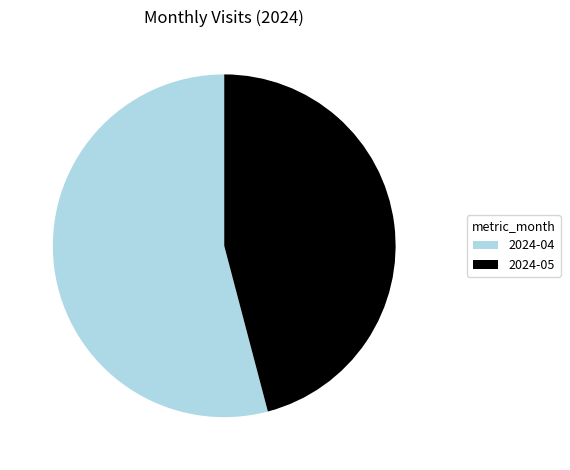

Approximately how many times larger is the value at 2024-04 compared to 2024-05?

1.2